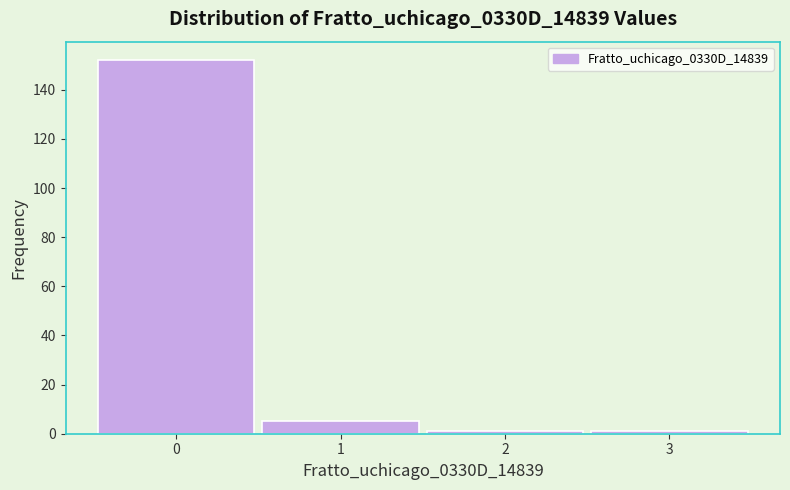

Reading left to right, list every bar in this chart as the range it spans on the x-axis followed by its height. The values are not printed on the chart, so give them approximately, as read against the axis.

-0.5 to 0.5: 152
0.5 to 1.5: 6
1.5 to 2.5: under 2
2.5 to 3.5: under 2